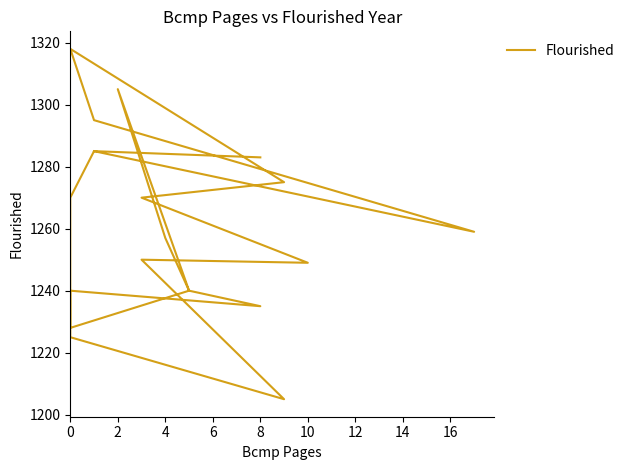

How many data points are above 1259?

9